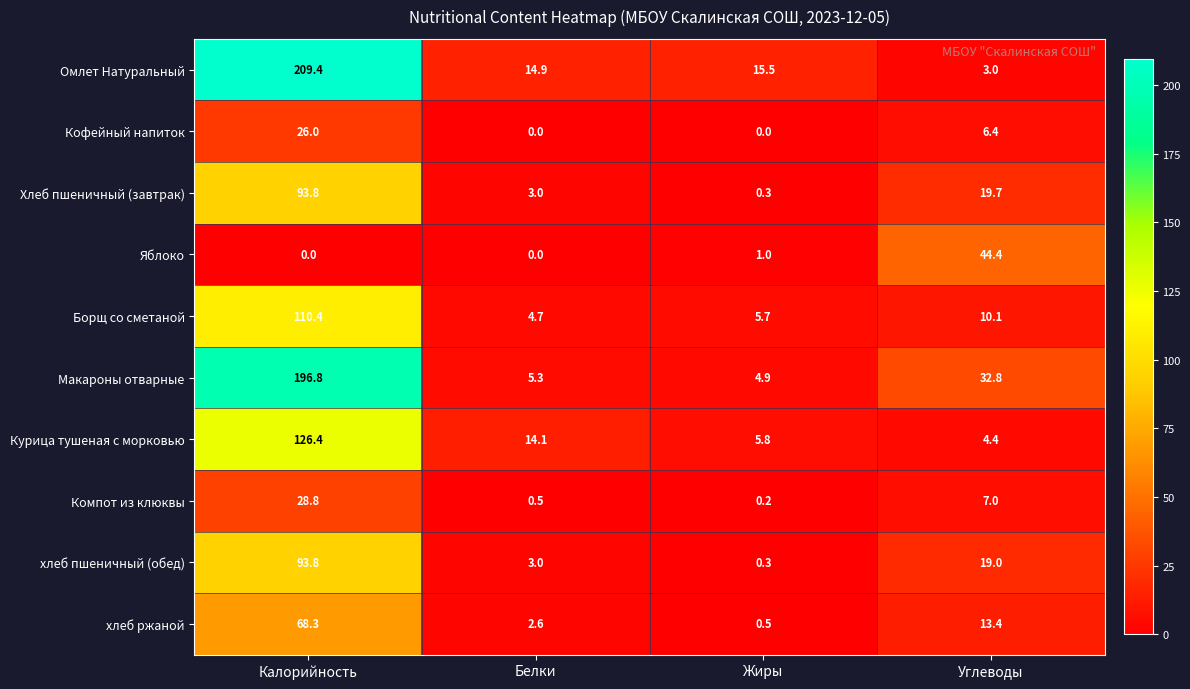

Rank the categories by Омлет Натуральный value from highest to lowest.

Калорийность, Жиры, Белки, Углеводы